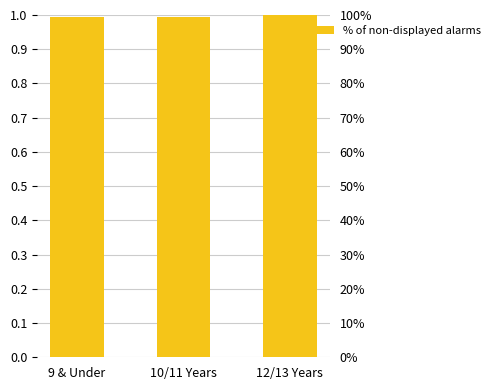

Are the bars horizontal?

No